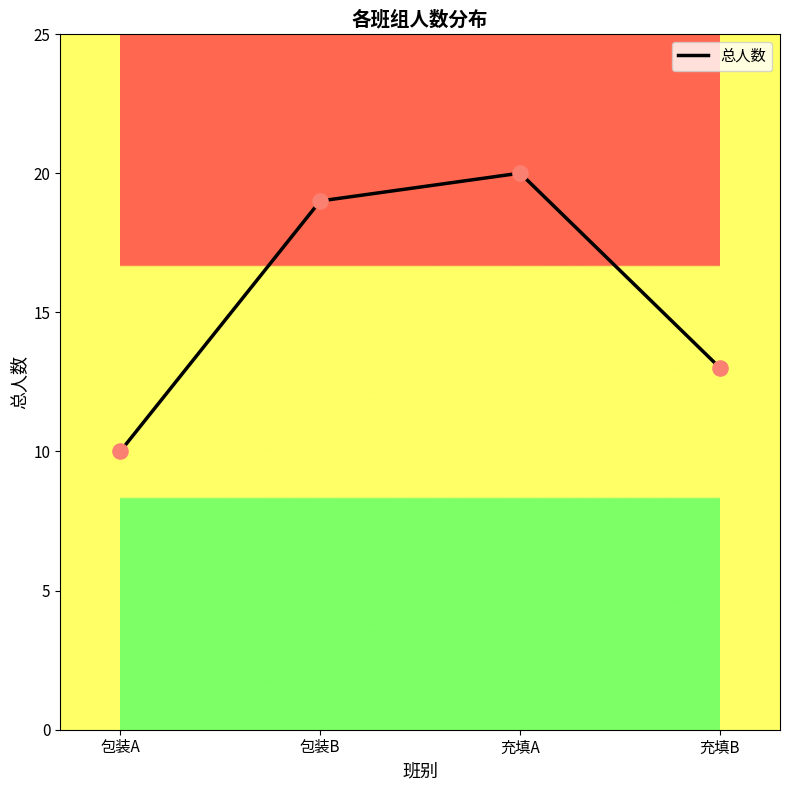

What is the change in value from 包装A to 充填A?

+10